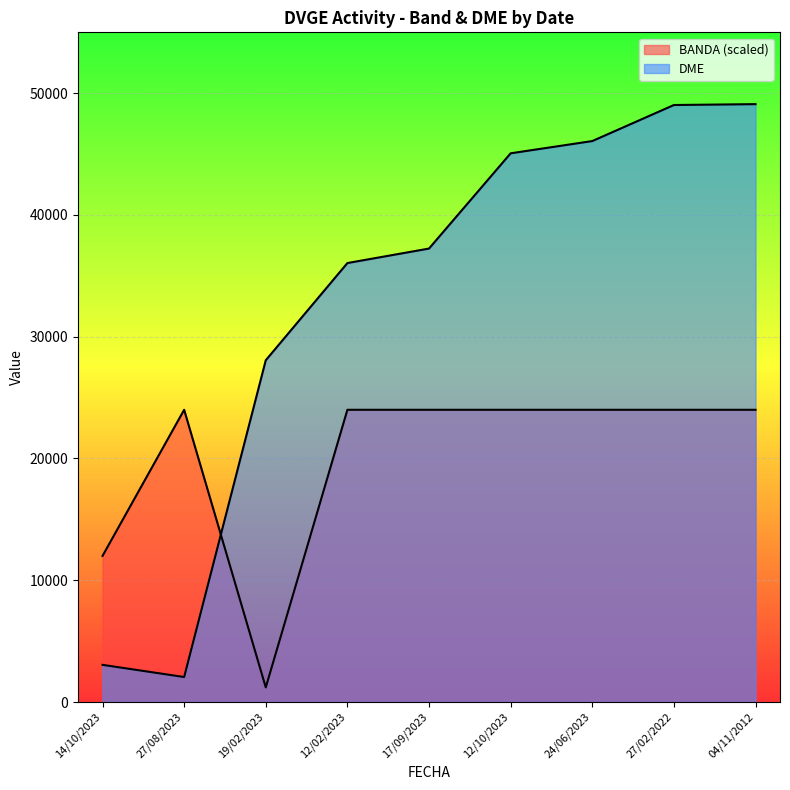

List the series in order of their overall mean, highest first.

DME, BANDA